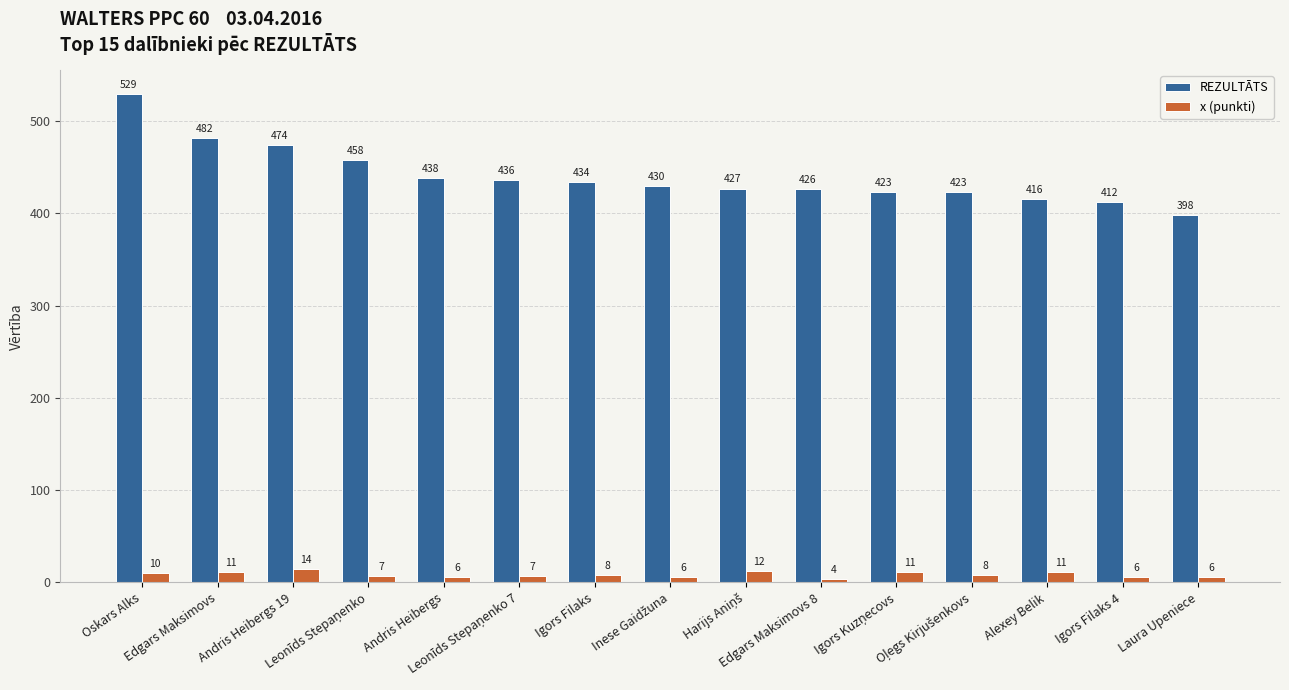

What is the label of the 2nd bar from the right?

Igors Filaks 4